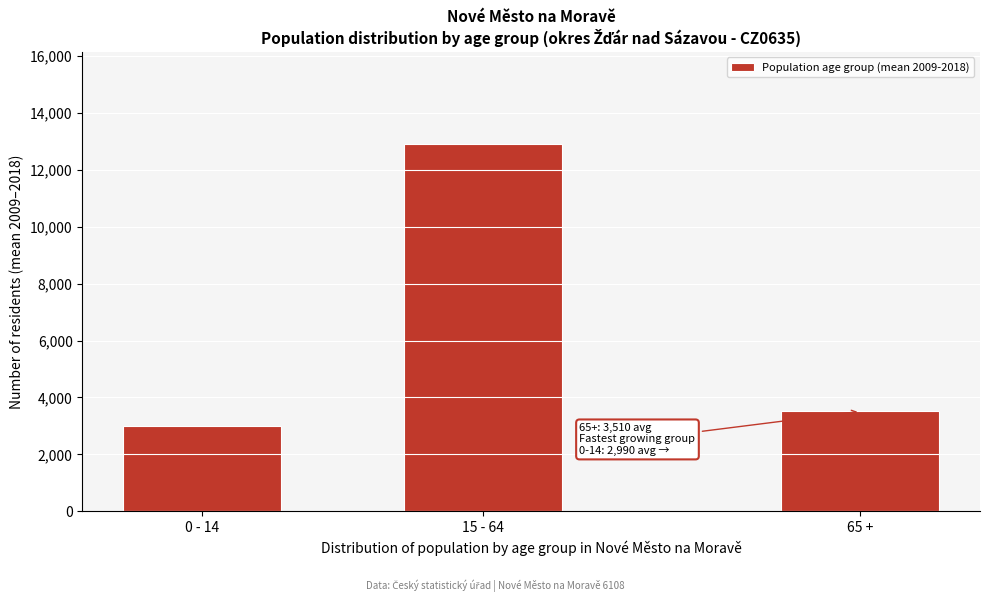

Reading left to right, what are all the values shown in this chart?

2990	12925	3510